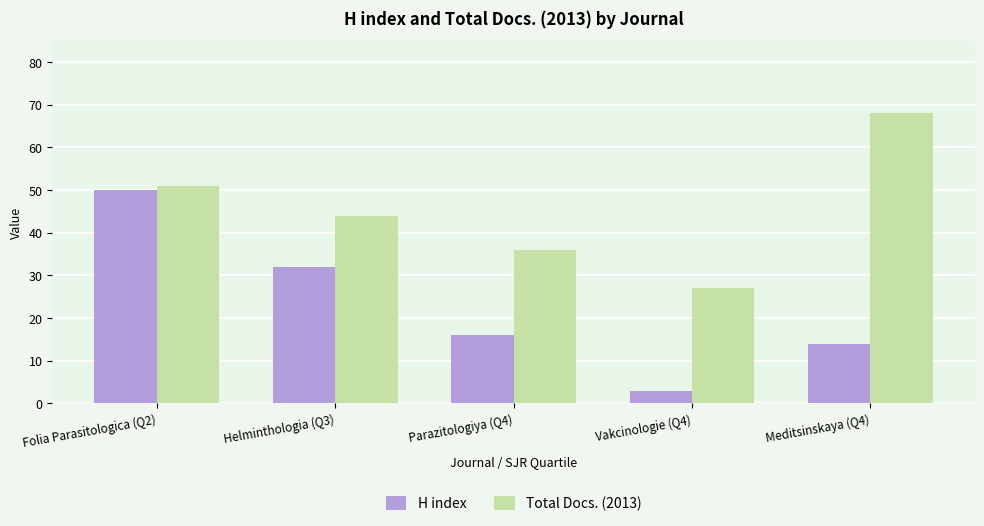

What is the sum of the H index values at Vakcinologie (Q4) and Parazitologiya (Q4)?

19